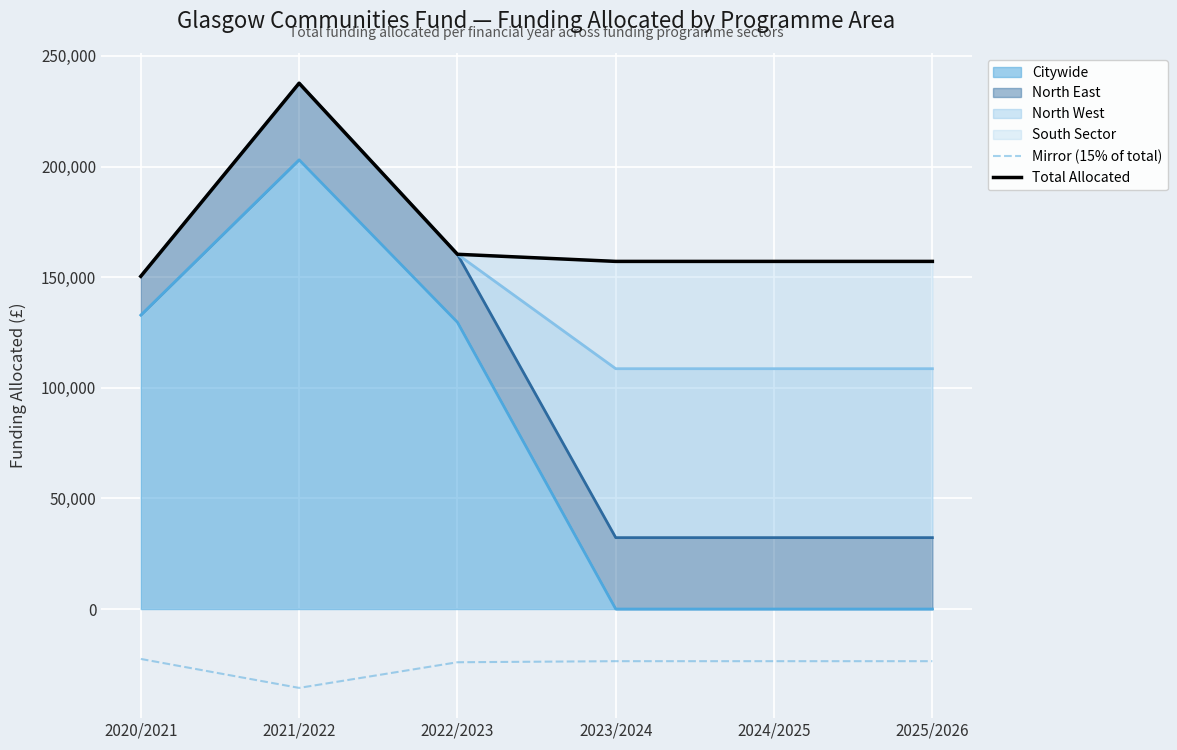

What is the maximum value shown in the chart?

237671.0